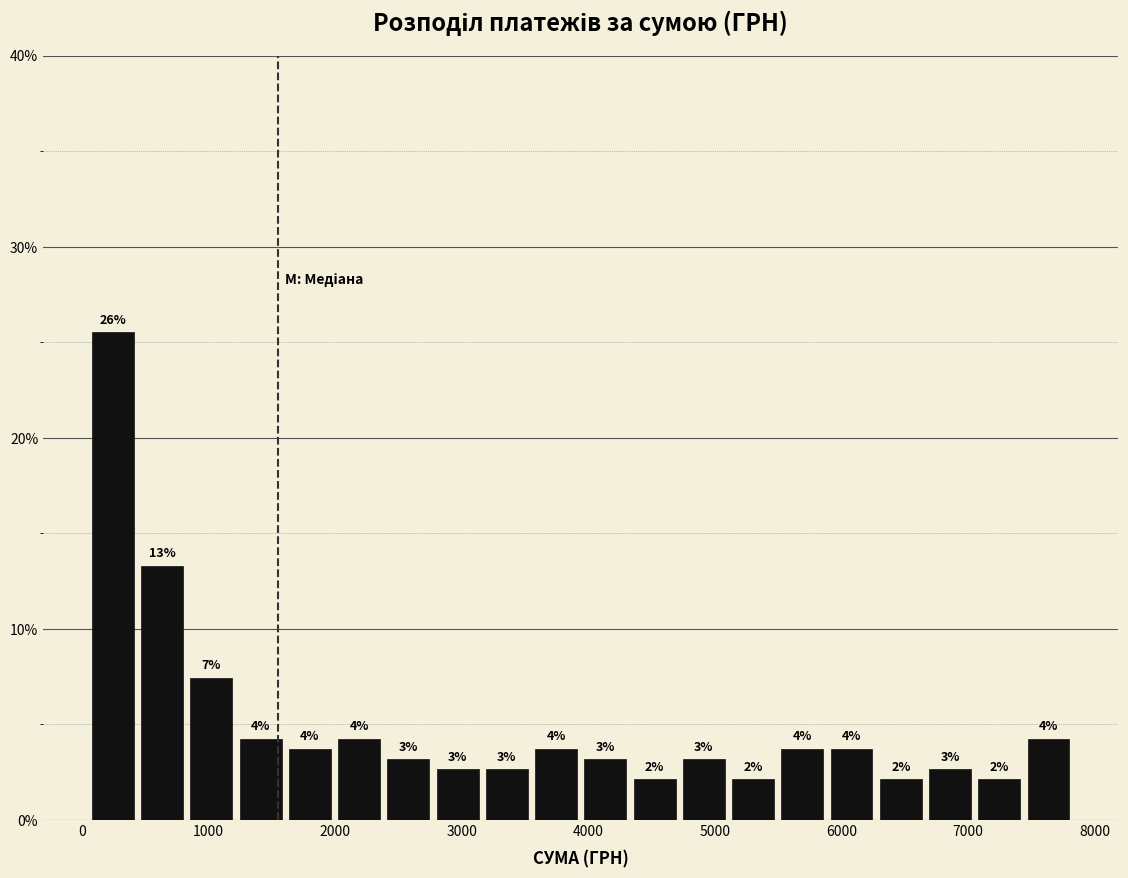

Read against the x-axis, roughly where is the centre of the tallest bar?

200